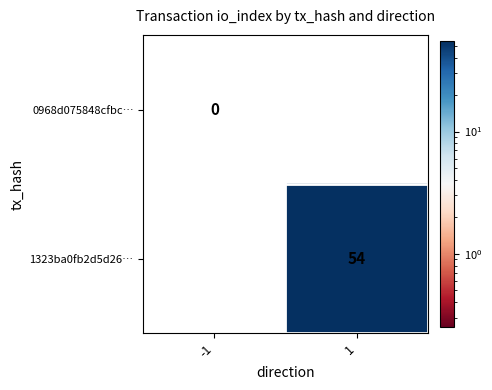

Is it true that 0968d075848cfbc… equals 0.0 at -1?

True